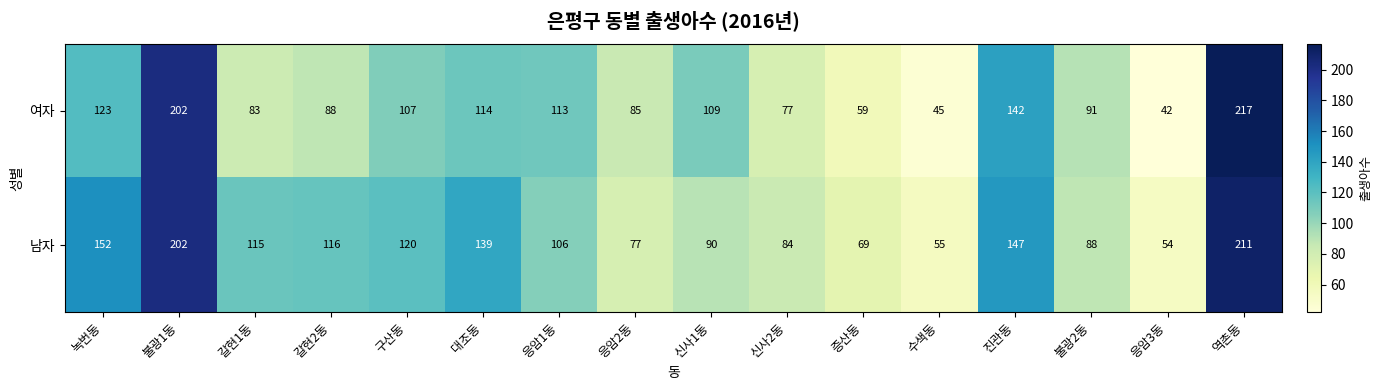

At which category is the sum across all series the highest?

역촌동